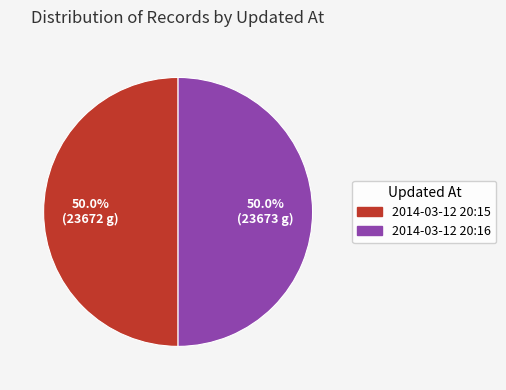

Approximately how many times larger is the value at 2014-03-12 20:16 compared to 2014-03-12 20:15?

1.0